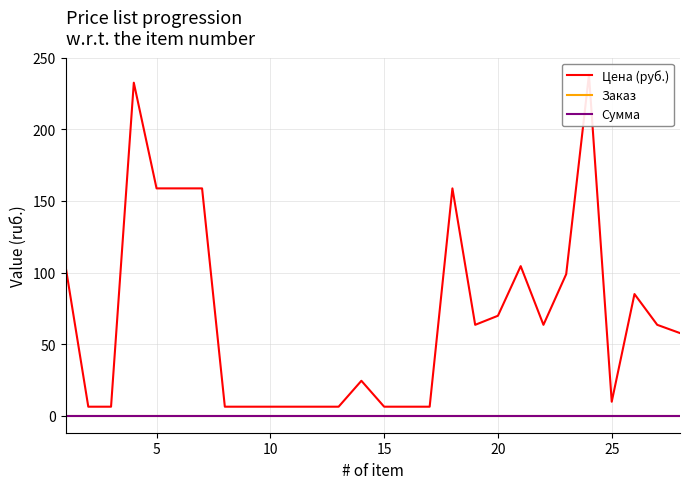

How many data points does each series have?

28